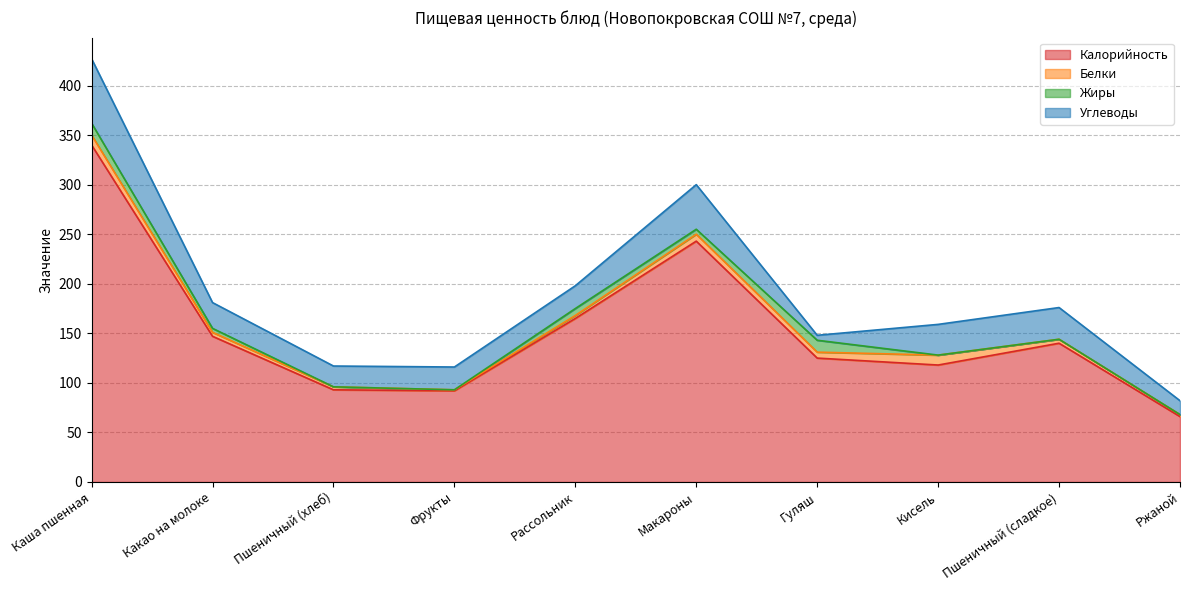

How many interior local peaks does the Углеводы series have?

2